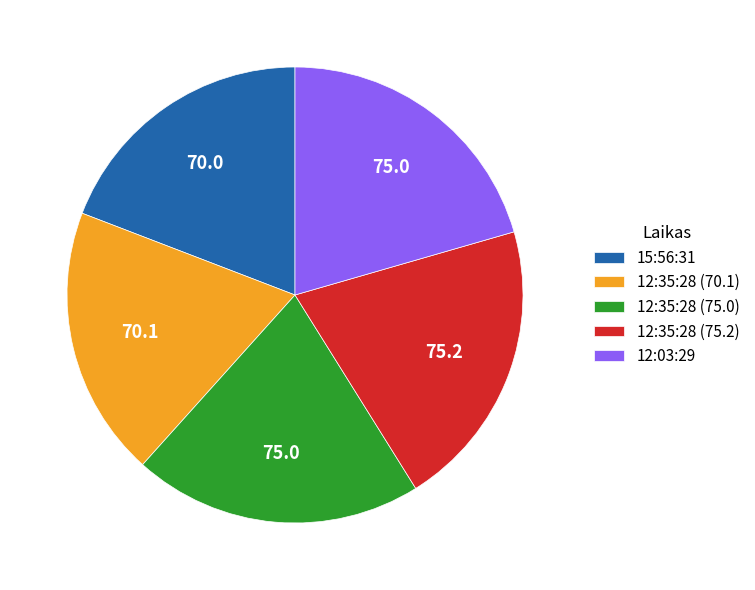

Is the sum of 15:56:31 and 12:03:29 greater than half?

No